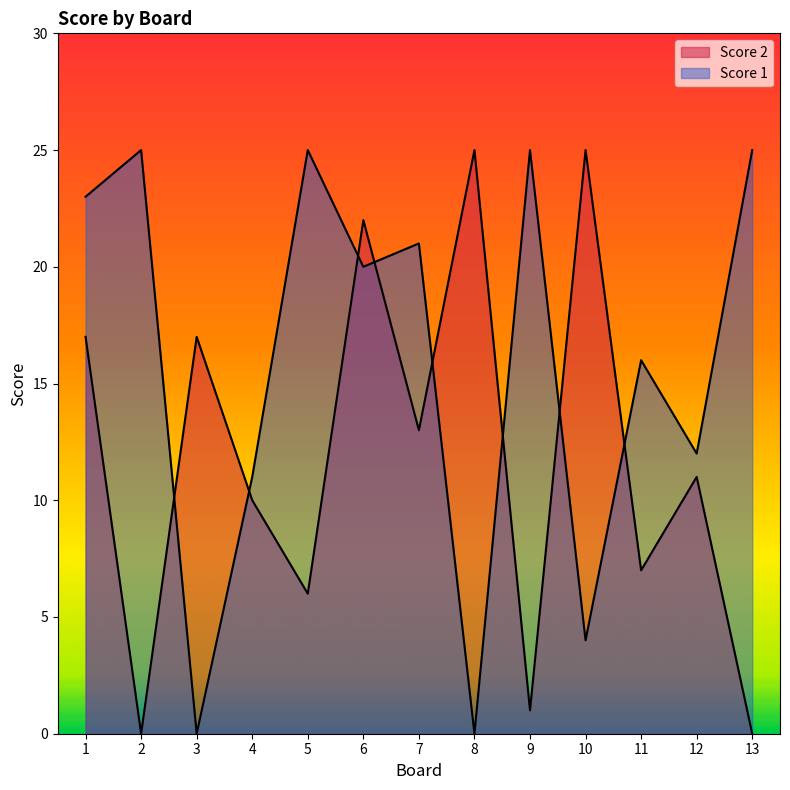

What is the sum of the Score 2 values at 4 and 13?

10